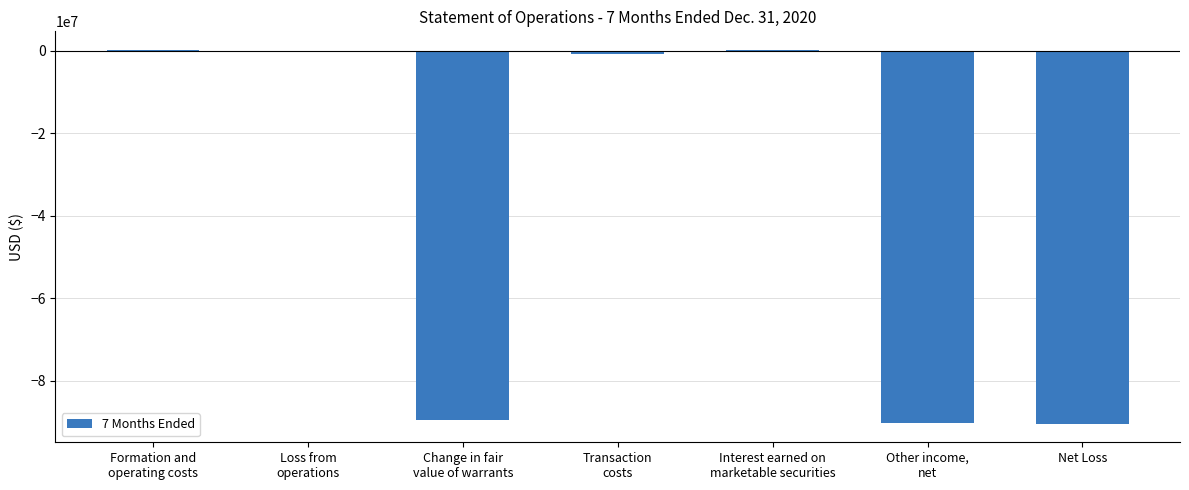

What is the sum of all values?

-270798203